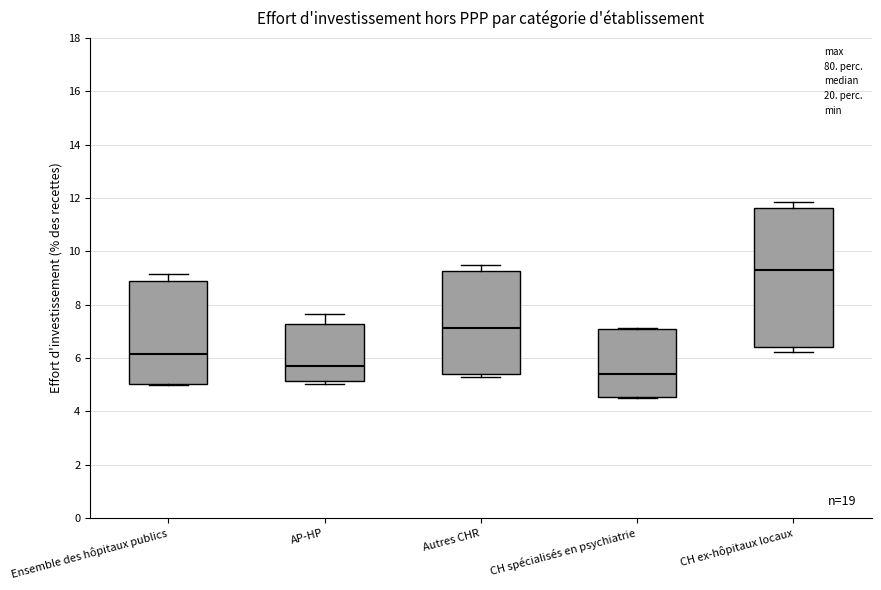

Where is the upper edge of the box for AP-HP on the y-axis? The values are not printed on the chart, so give them approximately, as read against the axis.

7.2